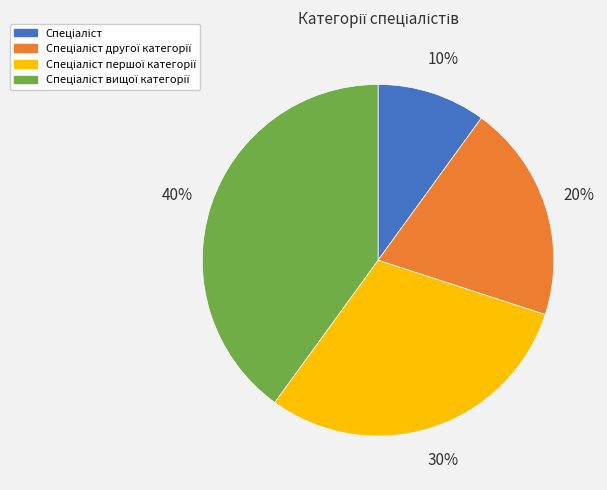

Is there a majority slice in this chart?

No